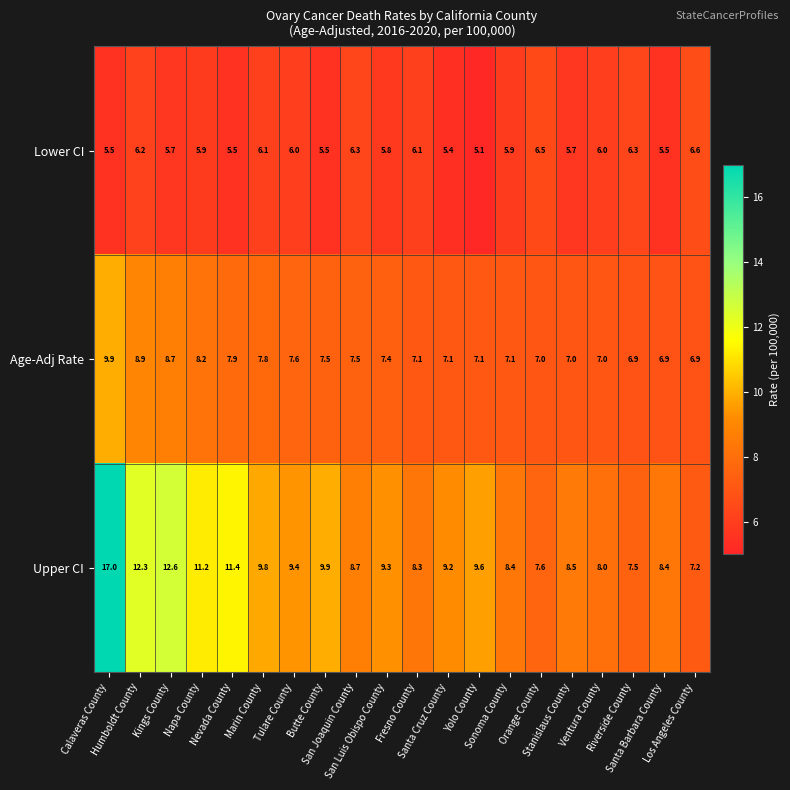

Between Marin County and Orange County, which series saw the biggest shift?

Upper CI